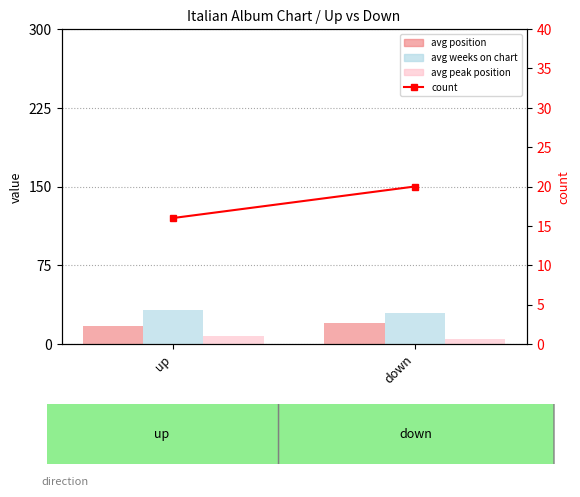

At which category is the sum across all series the highest?

down